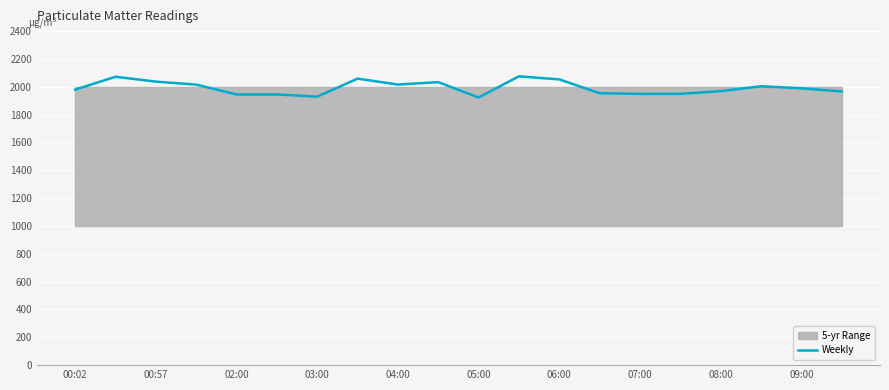

The Weekly series shows 1929.2 at 03:00. True or false?

True